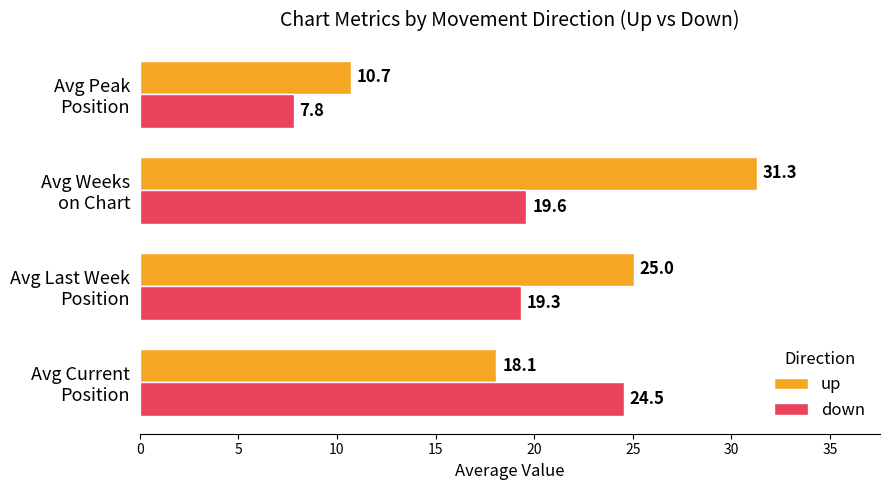

What is the maximum value shown in the chart?

31.3